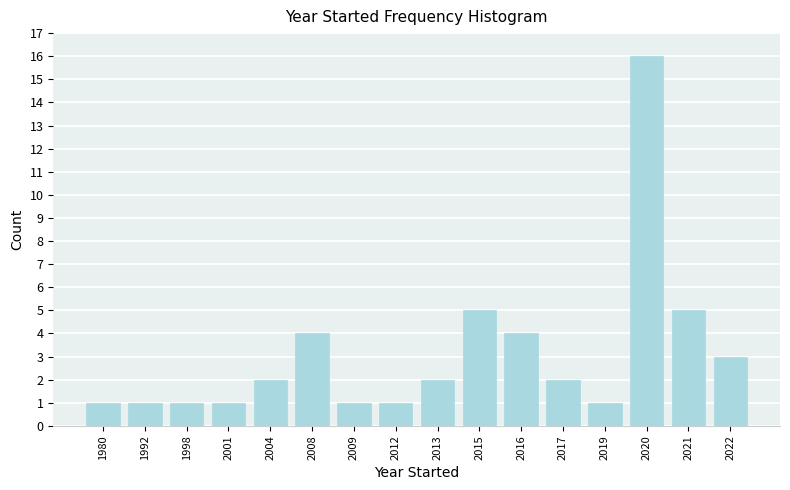

Reading left to right, transcribe all the data shown in this chart.

1980=1	1992=1	1998=1	2001=1	2004=2	2008=4	2009=1	2012=1	2013=2	2015=5	2016=4	2017=2	2019=1	2020=16	2021=5	2022=3